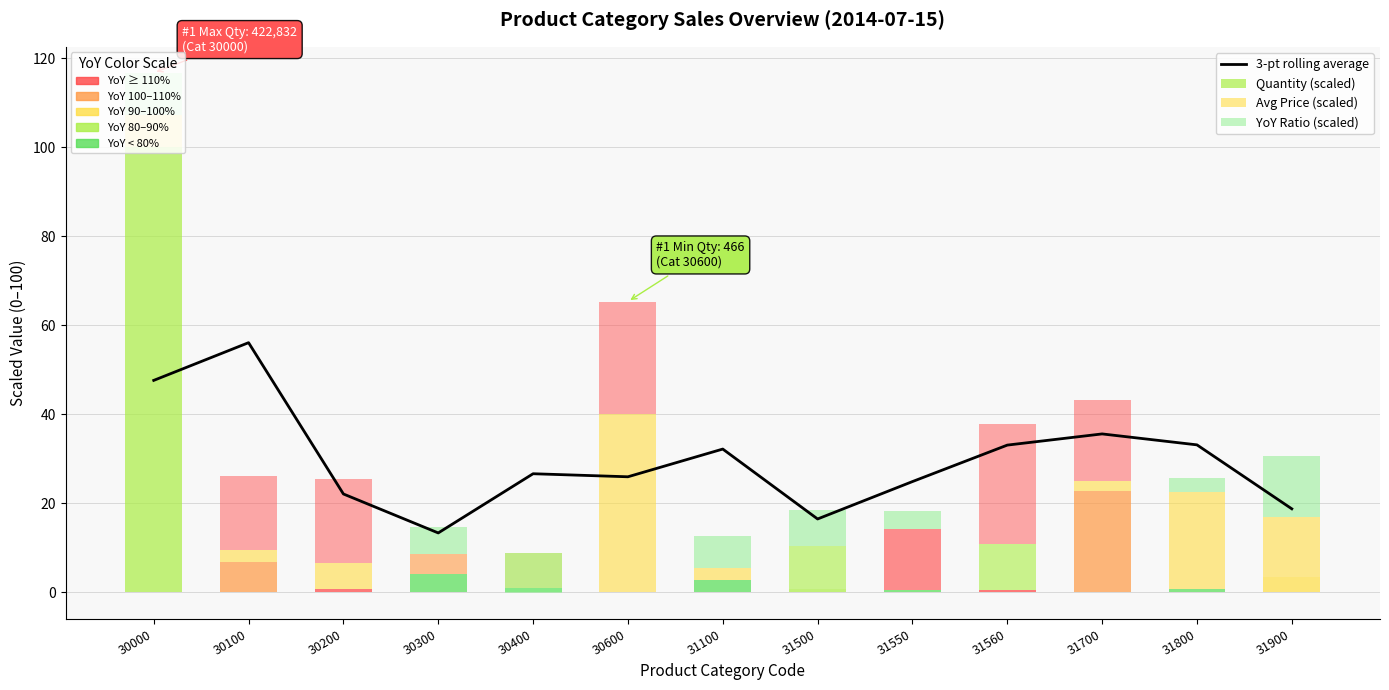

What is the value of the Quantity (scaled) bar at the 10th from the left?

0.5